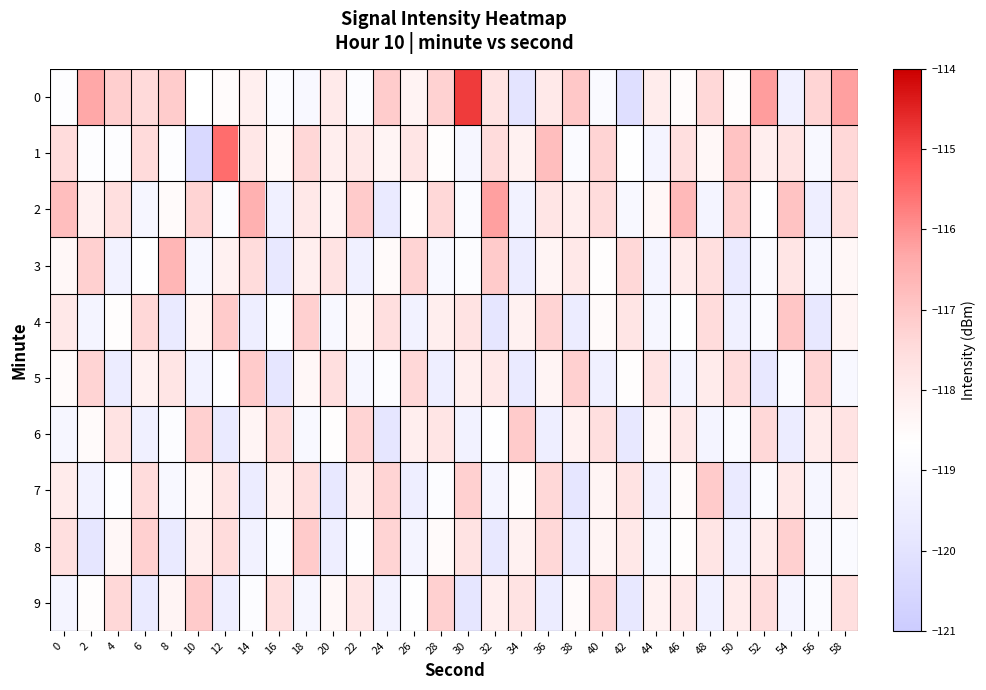

Reading left to right, what are all the values shown in this chart?

0: 0=-118.7	2=-116.3	4=-117.2	6=-117.4	8=-117.1	10=-118.7	12=-118.6	14=-118.1	16=-118.8	18=-119.0	20=-117.9	22=-118.8	24=-117.1	26=-118.2	28=-117.3	30=-114.8	32=-117.7	34=-120.0	36=-117.9	38=-117.0	40=-118.9	42=-120.2	44=-118.0	46=-118.6	48=-117.4	50=-118.6	52=-116.2	54=-119.4	56=-117.3	58=-116.2
1: 0=-117.5	2=-118.8	4=-118.7	6=-117.5	8=-118.7	10=-120.4	12=-115.5	14=-117.9	16=-118.5	18=-117.4	20=-118.1	22=-117.9	24=-118.3	26=-117.8	28=-118.6	30=-119.1	32=-117.5	34=-118.2	36=-116.8	38=-118.9	40=-117.3	42=-118.7	44=-119.2	46=-117.6	48=-118.4	50=-116.9	52=-118.1	54=-117.7	56=-119.0	58=-117.4
2: 0=-116.8	2=-118.2	4=-117.6	6=-119.1	8=-118.5	10=-117.3	12=-118.8	14=-116.5	16=-119.4	18=-117.9	20=-118.3	22=-117.1	24=-119.7	26=-118.6	28=-117.4	30=-118.9	32=-116.2	34=-119.3	36=-117.8	38=-118.1	40=-117.5	42=-119.0	44=-118.4	46=-116.7	48=-119.2	50=-117.2	52=-118.7	54=-116.9	56=-119.5	58=-117.6
3: 0=-118.4	2=-117.2	4=-119.3	6=-118.7	8=-116.6	10=-119.1	12=-118.2	14=-117.5	16=-119.8	18=-118.1	20=-117.7	22=-119.4	24=-118.5	26=-117.3	28=-119.0	30=-118.8	32=-117.1	34=-119.6	36=-118.3	38=-117.9	40=-118.6	42=-117.4	44=-119.2	46=-118.0	48=-117.6	50=-119.7	52=-118.9	54=-117.8	56=-119.1	58=-118.4
4: 0=-117.9	2=-119.2	4=-118.6	6=-117.4	8=-119.7	10=-118.3	12=-117.1	14=-119.5	16=-118.8	18=-117.2	20=-119.0	22=-118.4	24=-117.6	26=-119.3	28=-118.1	30=-117.7	32=-119.9	34=-118.2	36=-117.3	38=-119.6	40=-118.5	42=-117.8	44=-119.1	46=-118.7	48=-117.5	50=-119.4	52=-118.9	54=-117.0	56=-119.8	58=-118.3
5: 0=-118.5	2=-117.3	4=-119.6	6=-118.2	8=-117.8	10=-119.3	12=-118.7	14=-117.1	16=-119.9	18=-118.4	20=-117.6	22=-119.1	24=-118.8	26=-117.4	28=-119.5	30=-118.1	32=-117.9	34=-119.7	36=-118.3	38=-117.2	40=-119.4	42=-118.6	44=-117.7	46=-119.2	48=-118.0	50=-117.5	52=-119.8	54=-118.9	56=-117.3	58=-119.0
6: 0=-119.1	2=-118.5	4=-117.7	6=-119.4	8=-118.8	10=-117.2	12=-119.7	14=-118.3	16=-117.5	18=-119.0	20=-118.6	22=-117.3	24=-119.9	26=-118.1	28=-117.8	30=-119.3	32=-118.7	34=-117.1	36=-119.5	38=-118.2	40=-117.6	42=-119.8	44=-118.4	46=-117.9	48=-119.2	50=-118.9	52=-117.4	54=-119.6	56=-118.0	58=-117.7
7: 0=-118.0	2=-119.3	4=-118.7	6=-117.5	8=-119.0	10=-118.4	12=-117.8	14=-119.6	16=-118.2	18=-117.6	20=-119.8	22=-118.1	24=-117.3	26=-119.5	28=-118.8	30=-117.2	32=-119.2	34=-118.6	36=-117.4	38=-119.9	40=-118.3	42=-117.7	44=-119.4	46=-118.5	48=-117.1	50=-119.7	52=-118.9	54=-117.9	56=-119.1	58=-118.2
8: 0=-117.6	2=-119.9	4=-118.4	6=-117.2	8=-119.7	10=-118.1	12=-117.5	14=-119.3	16=-118.8	18=-117.1	20=-119.5	22=-118.7	24=-117.3	26=-119.2	28=-118.5	30=-117.7	32=-119.8	34=-118.2	36=-117.4	38=-119.6	40=-118.3	42=-117.9	44=-119.1	46=-118.6	48=-117.8	50=-119.4	52=-118.0	54=-117.2	56=-119.0	58=-118.9
9: 0=-119.2	2=-118.6	4=-117.4	6=-119.7	8=-118.3	10=-117.1	12=-119.5	14=-118.8	16=-117.6	18=-119.1	20=-118.4	22=-117.8	24=-119.3	26=-118.7	28=-117.2	30=-119.9	32=-118.1	34=-117.7	36=-119.6	38=-118.5	40=-117.3	42=-119.8	44=-118.2	46=-117.9	48=-119.4	50=-118.0	52=-117.5	54=-119.2	56=-118.9	58=-117.6